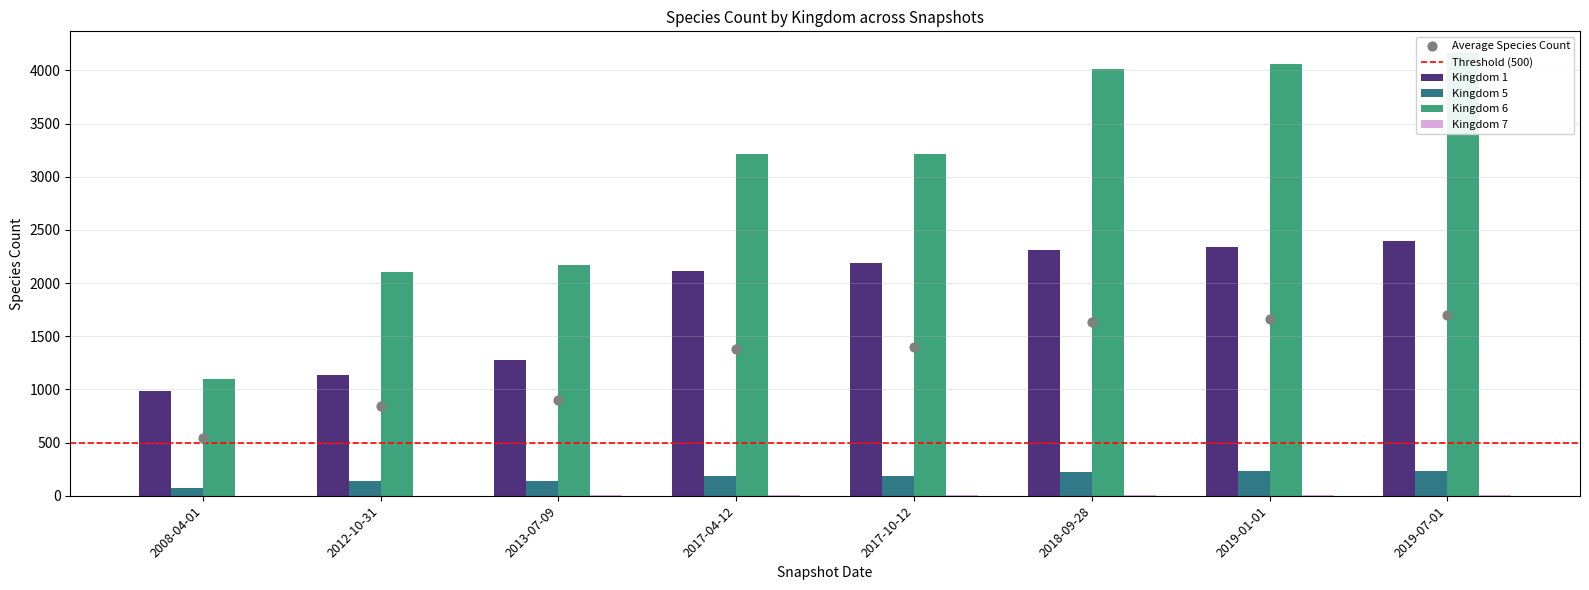

What is the total value across all series at 2017-10-12?

5585